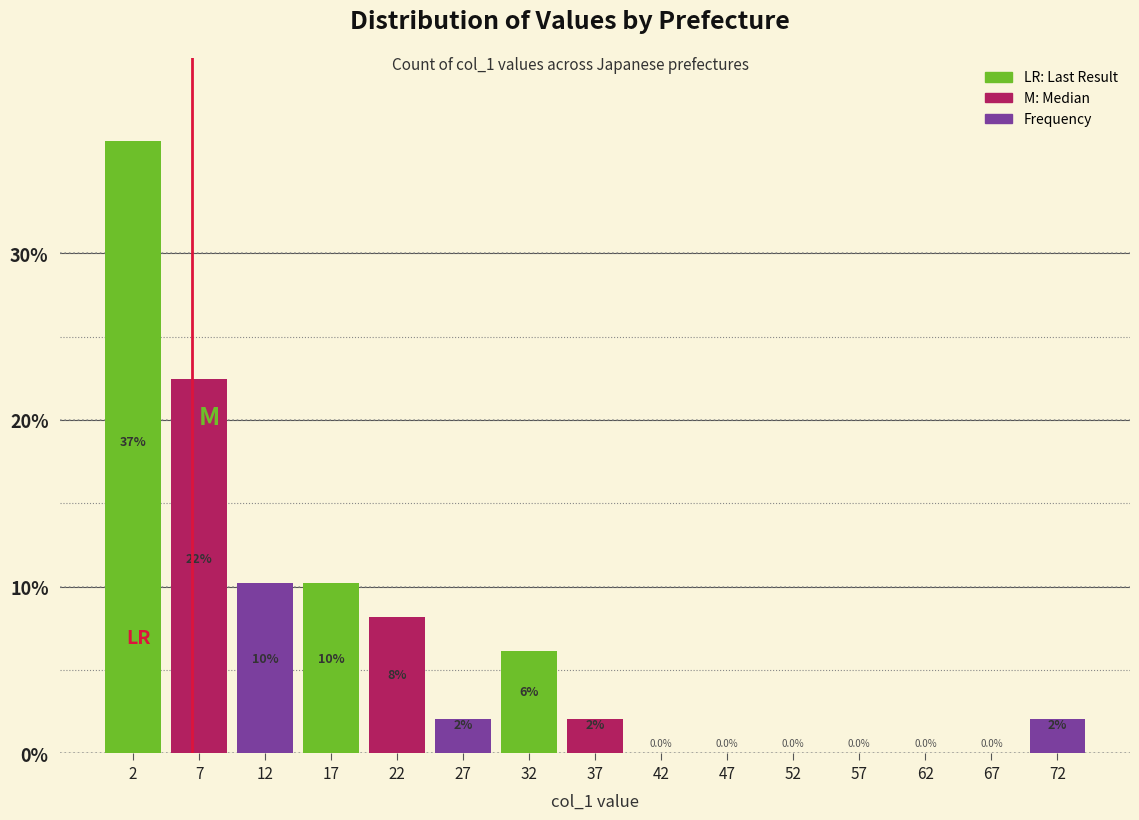

Which range on the x-axis has the tallest bar?

0 to 5